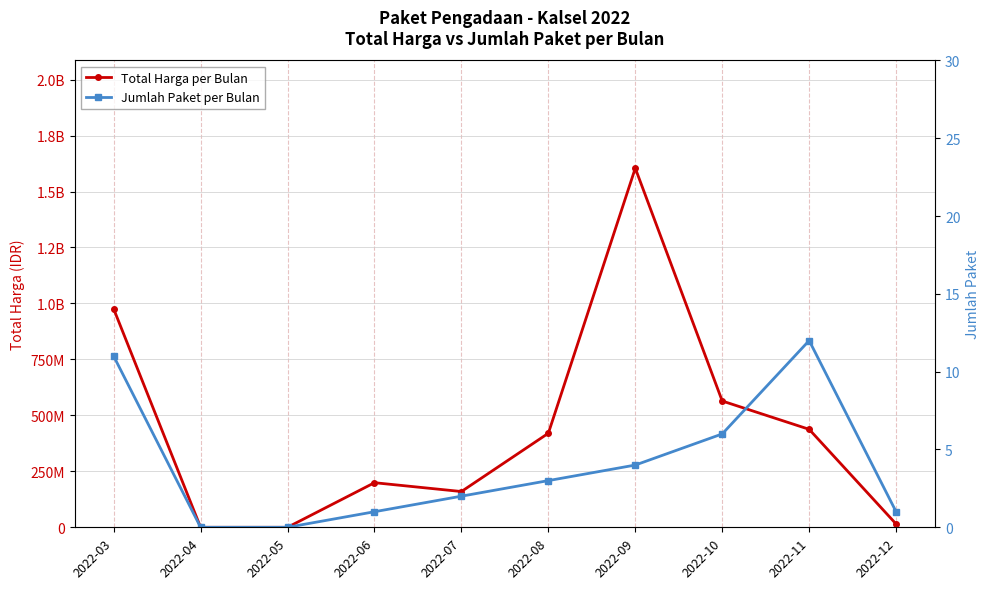

Where is Total Harga per Bulan nearest to the value 802079500?

2022-03